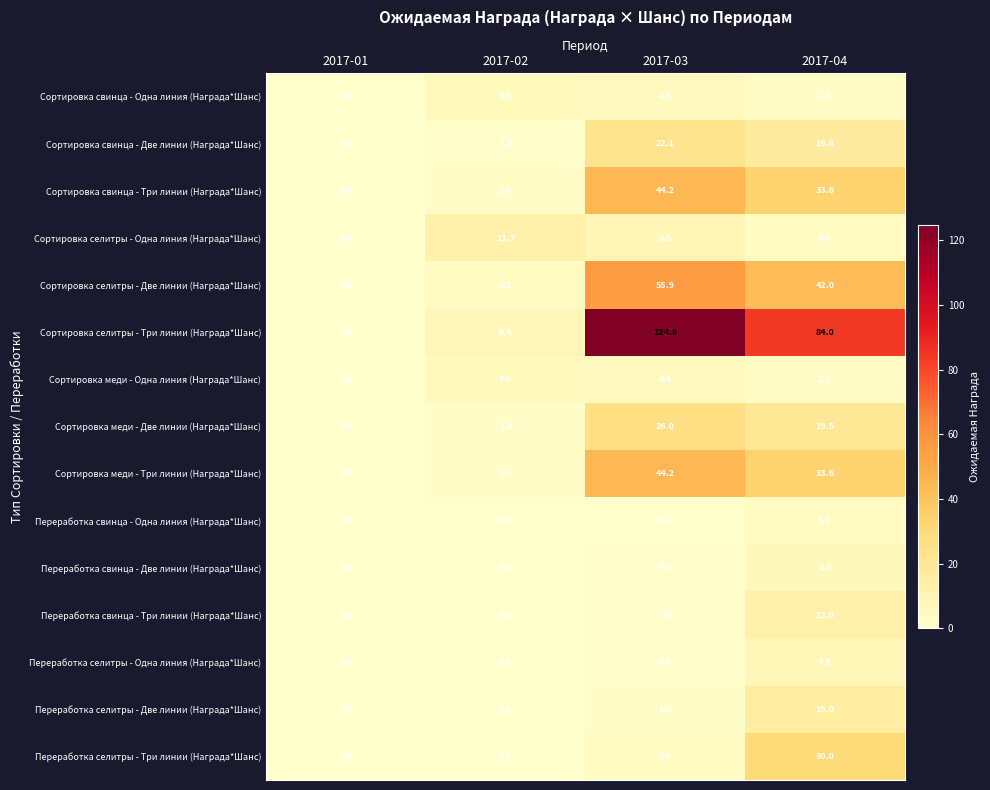

Rank the categories by Сортировка селитры - Две линии (Награда*Шанс) value from highest to lowest.

2017-03, 2017-04, 2017-02, 2017-01